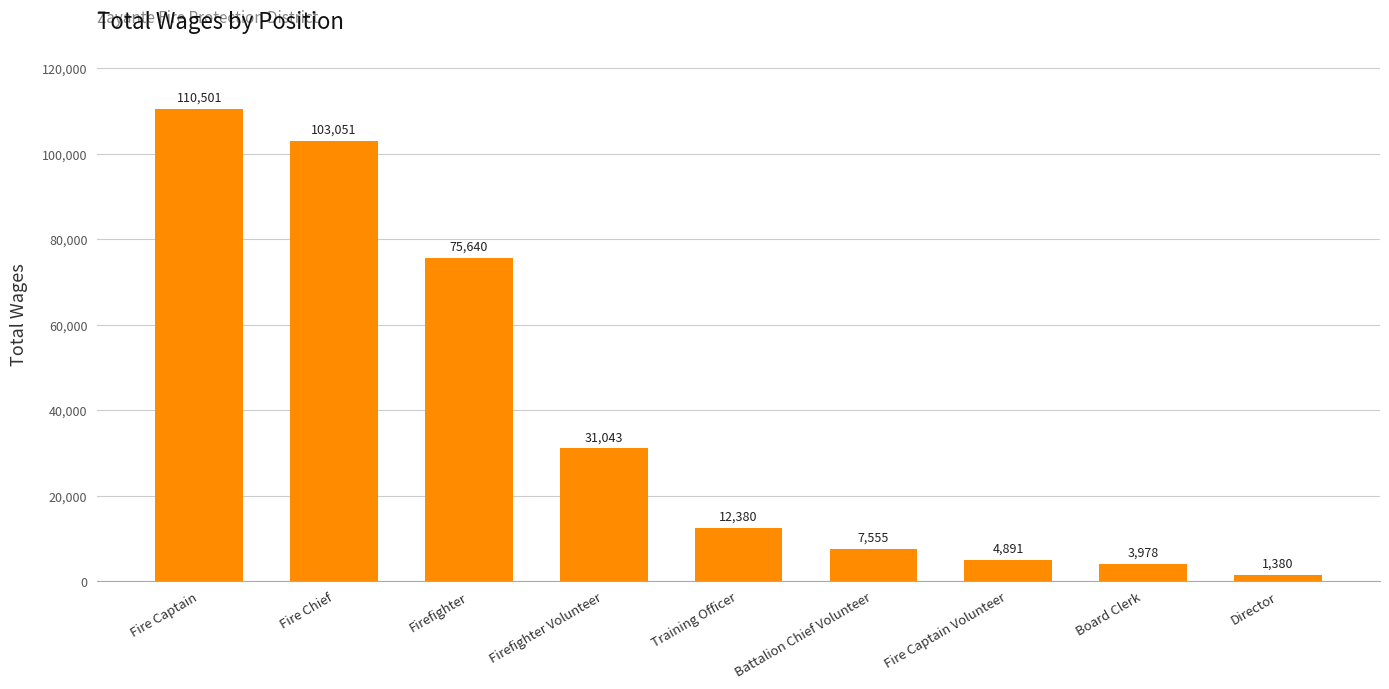

How many values are below 12380?

4